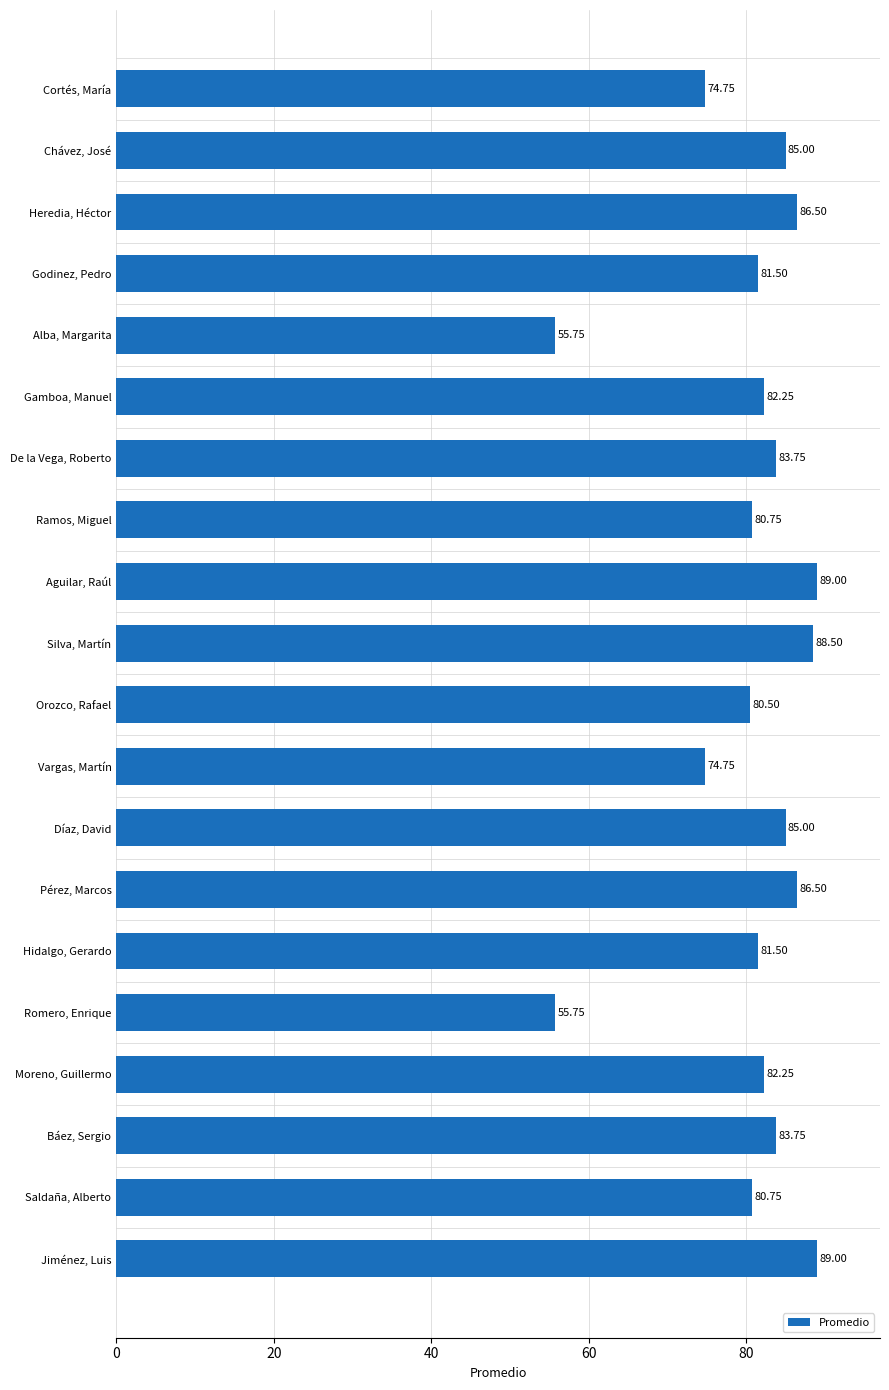

Which has a higher value, Díaz, David or Orozco, Rafael?

Díaz, David